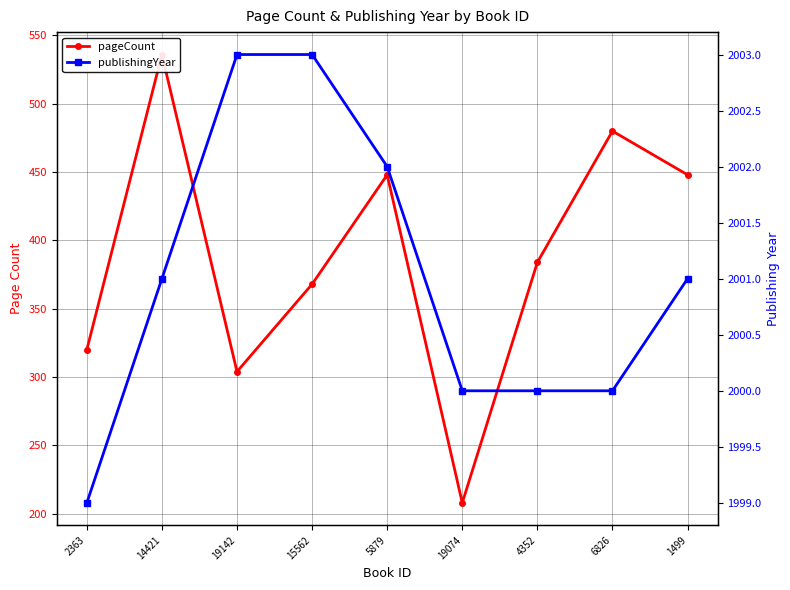

The value of pageCount at 19074 is 208. True or false?

True